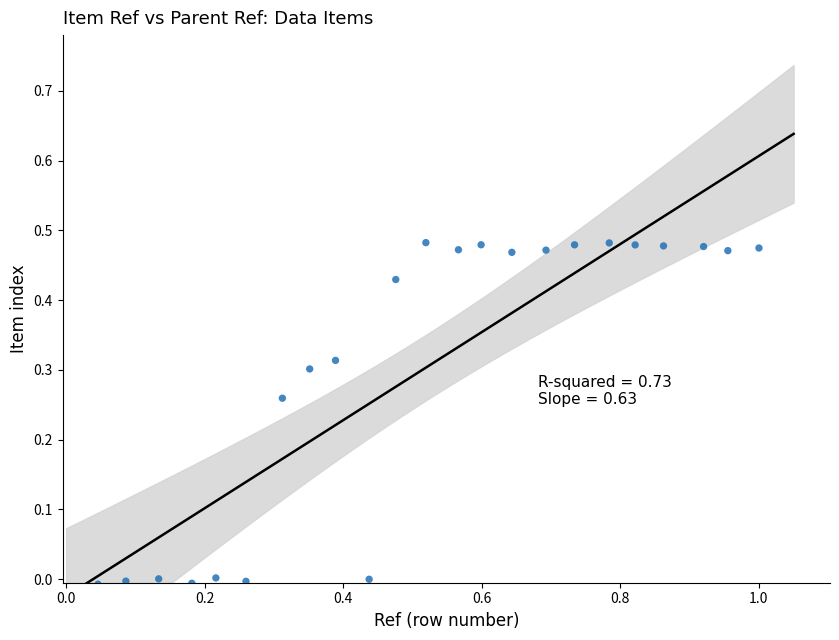

What is the range of X values (max minus min)?

1.0